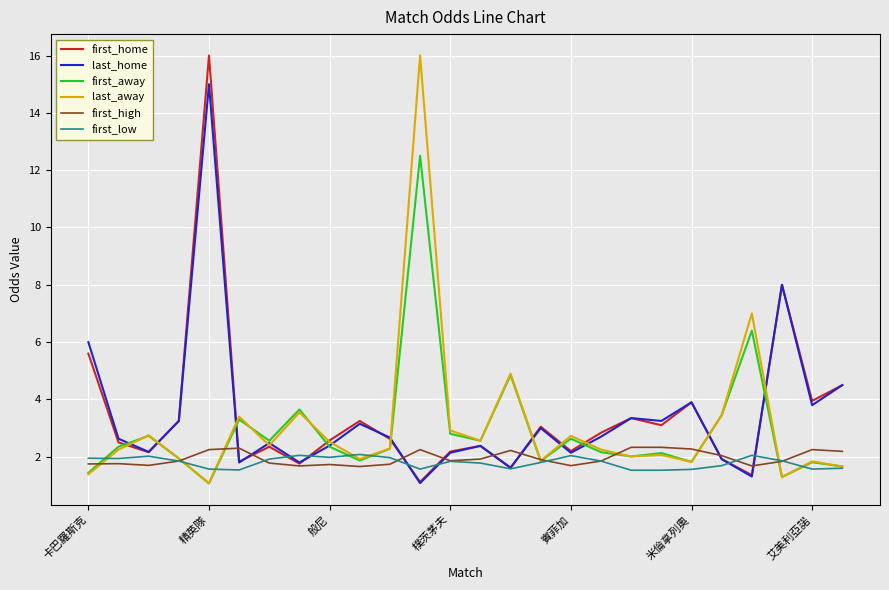

What is the lowest value of the last_home series?

1.1